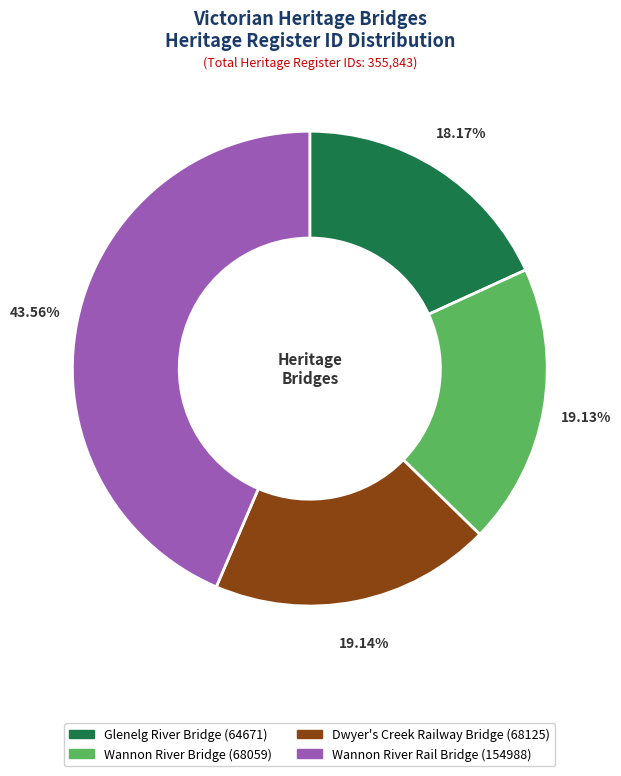

Between Glenelg River Bridge and Wannon River Rail Bridge, which is larger?

Wannon River Rail Bridge